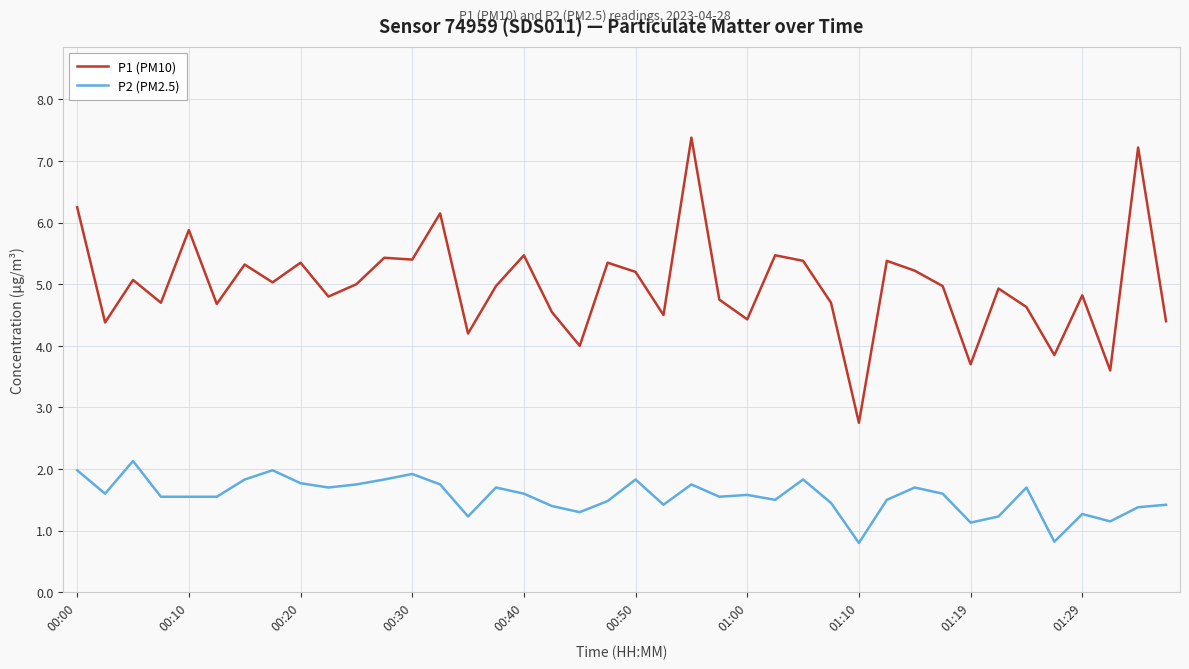

What is the greatest value displayed?

7.4